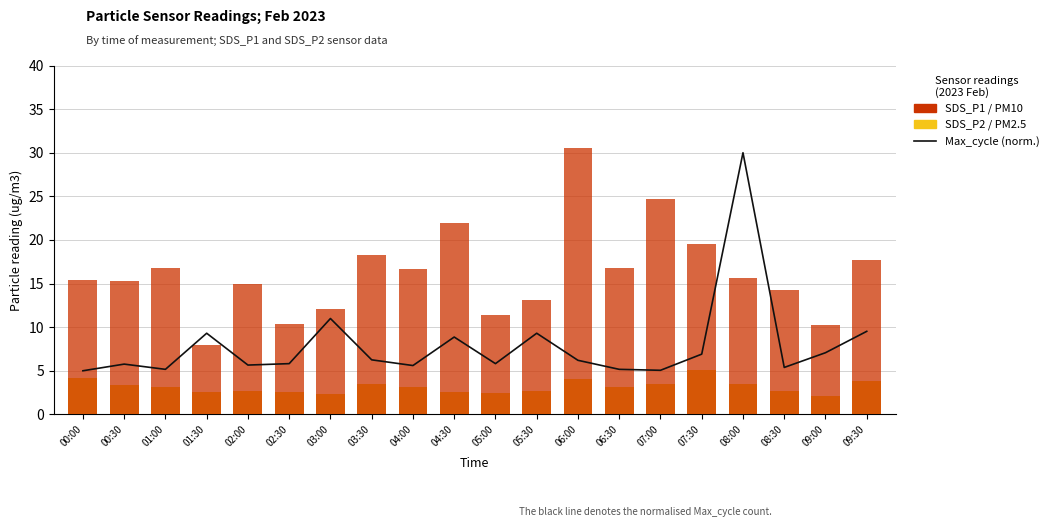

At which category does the chart reach its peak across all series?

06:00